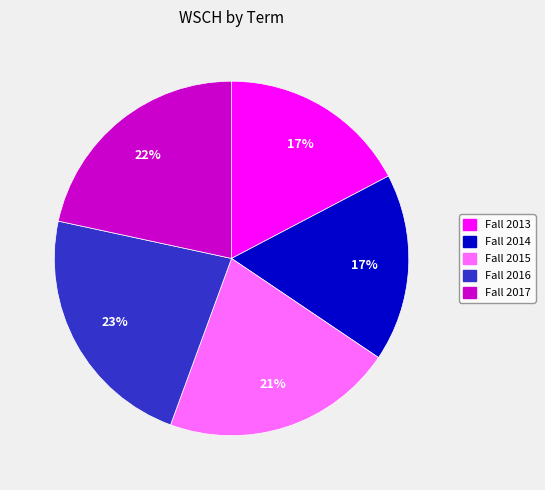

Is Fall 2013 the majority of the pie?

No